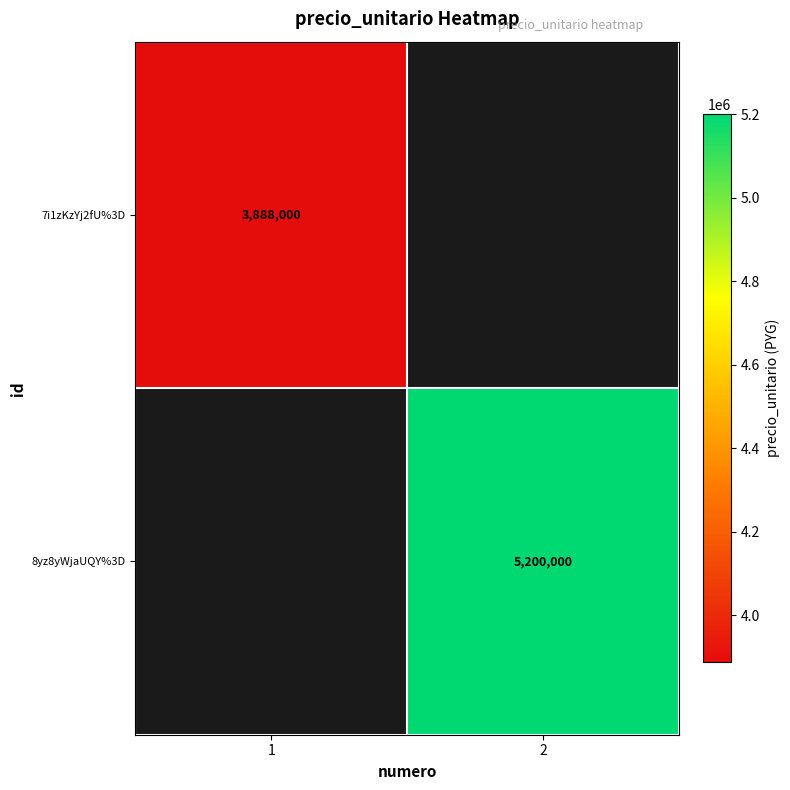

The value of 7i1zKzYj2fU%3D at 1 is 2267063. True or false?

False